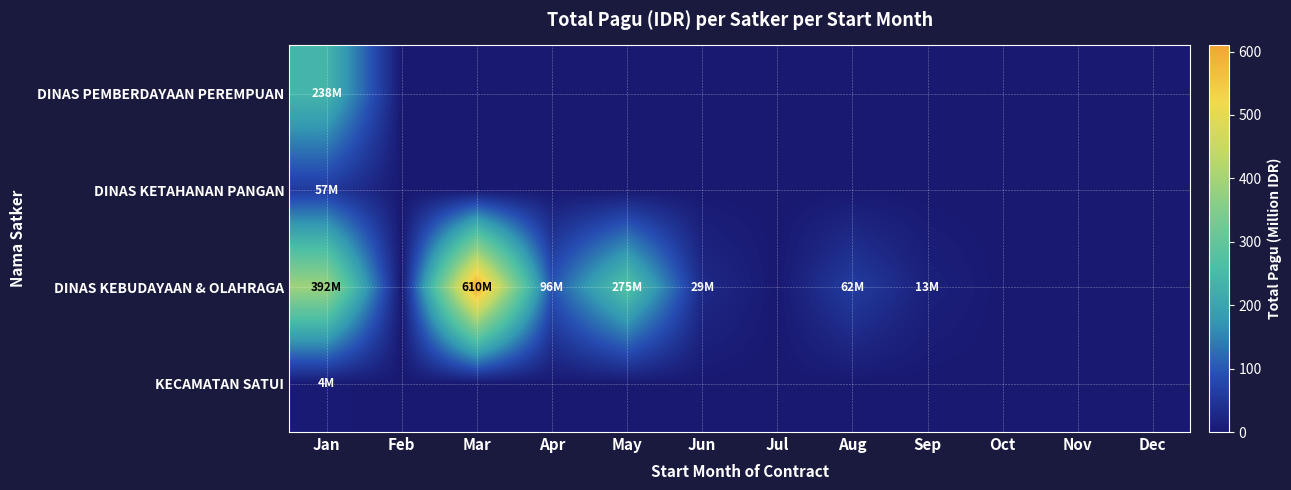

What is the maximum value shown in the chart?

609.7